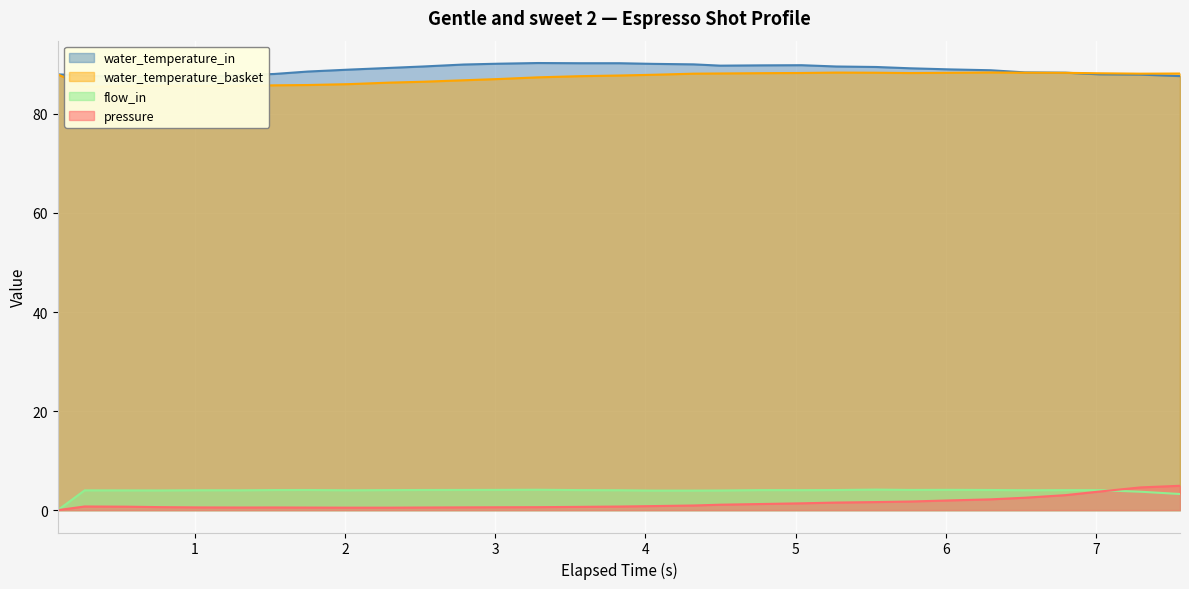

Count the number of data series in this chart.

4